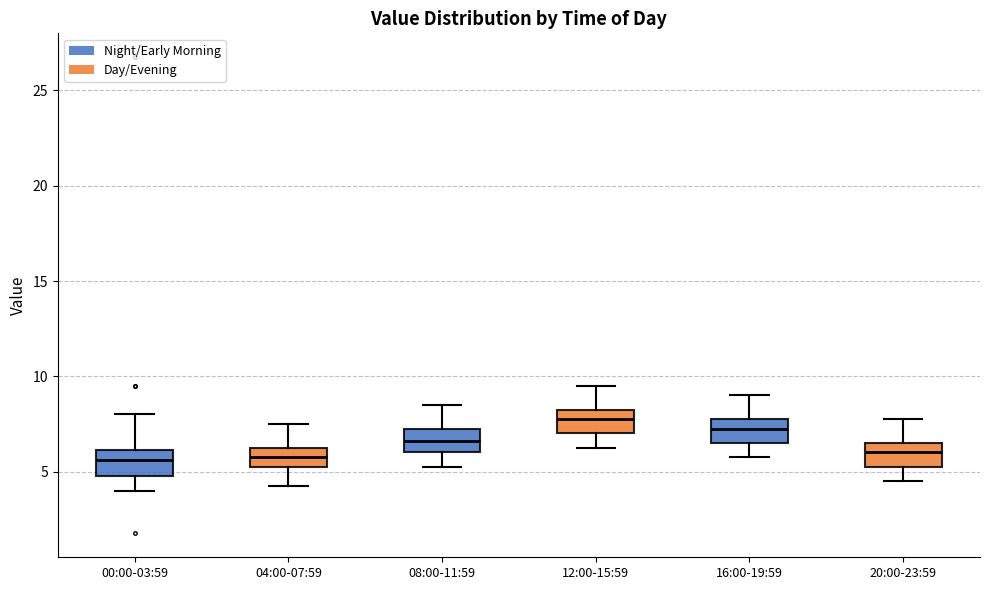

Reading left to right, transcribe this box plot: for each box, give where its median line is, the range the box spans, and where its two whiskers end, as read against the y-axis. The values are not printed on the chart, so give them approximately, as read against the axis.

00:00-03:59: median 5.5, box 5.0 to 6.0, whiskers 4.0 to 8.0
04:00-07:59: median 6.0, box 5.5 to 6.5, whiskers 4.5 to 7.5
08:00-11:59: median 6.5, box 6.0 to 7.5, whiskers 5.5 to 8.5
12:00-15:59: median 8.0, box 7.0 to 8.5, whiskers 6.5 to 9.5
16:00-19:59: median 7.5, box 6.5 to 8.0, whiskers 6.0 to 9.0
20:00-23:59: median 6.0, box 5.5 to 6.5, whiskers 4.5 to 8.0